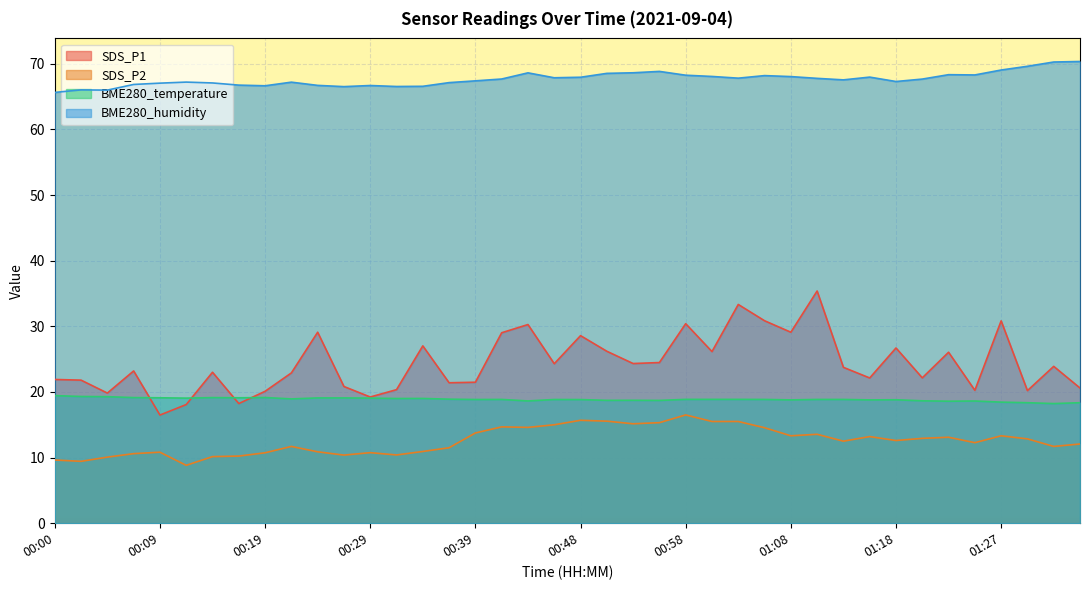

True or false: SDS_P2 and SDS_P1 intersect in this chart.

False